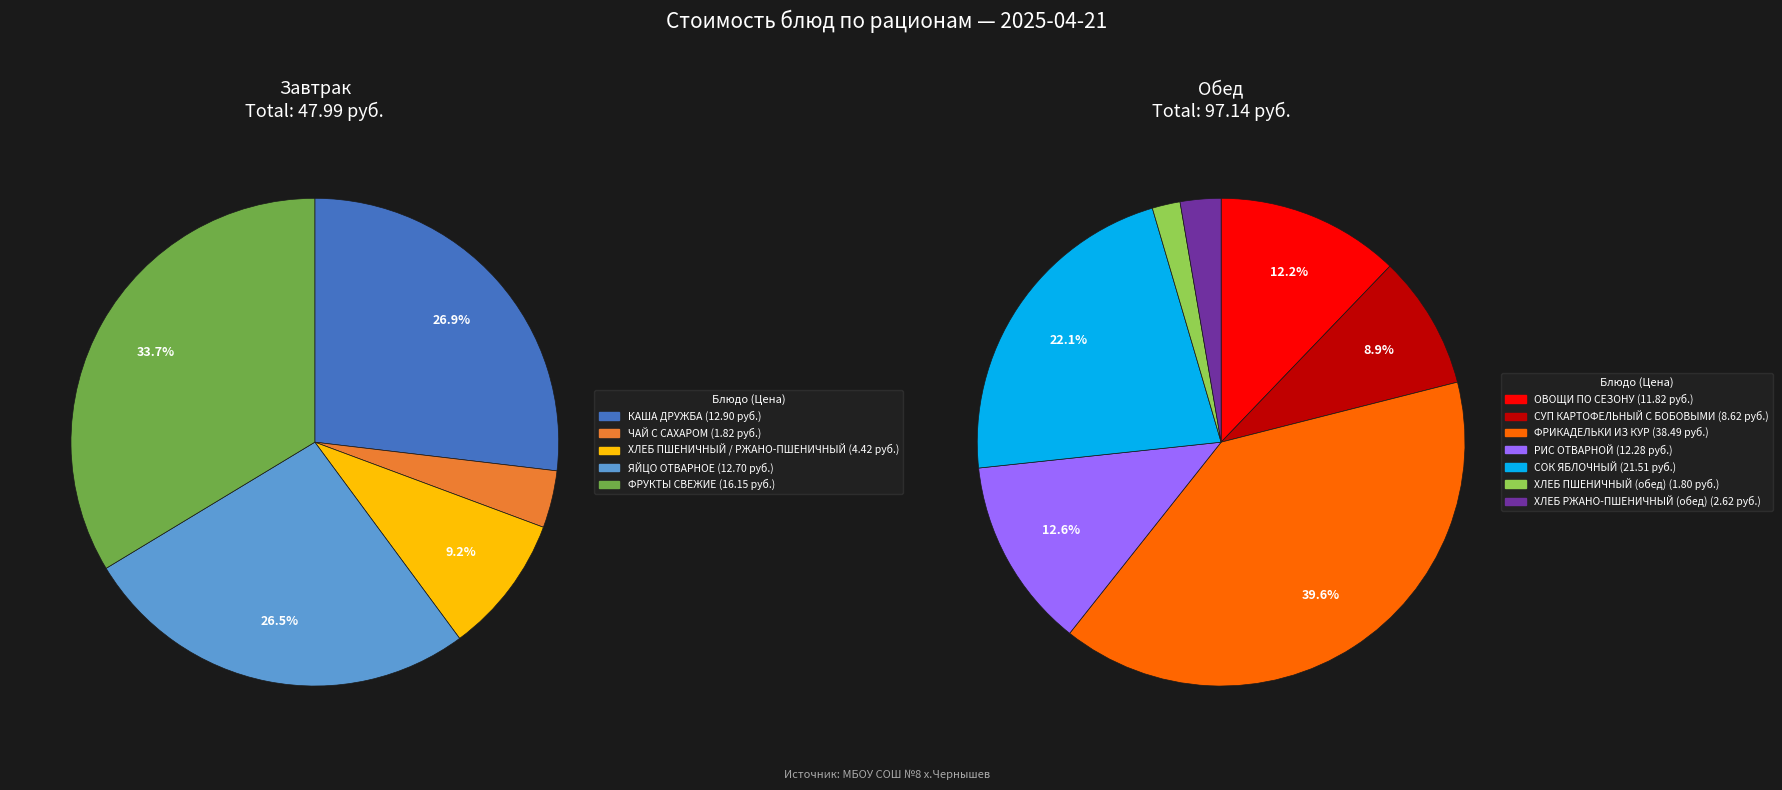

Which category has the biggest portion of the pie?

ФРИКАДЕЛЬКИ ИЗ КУР